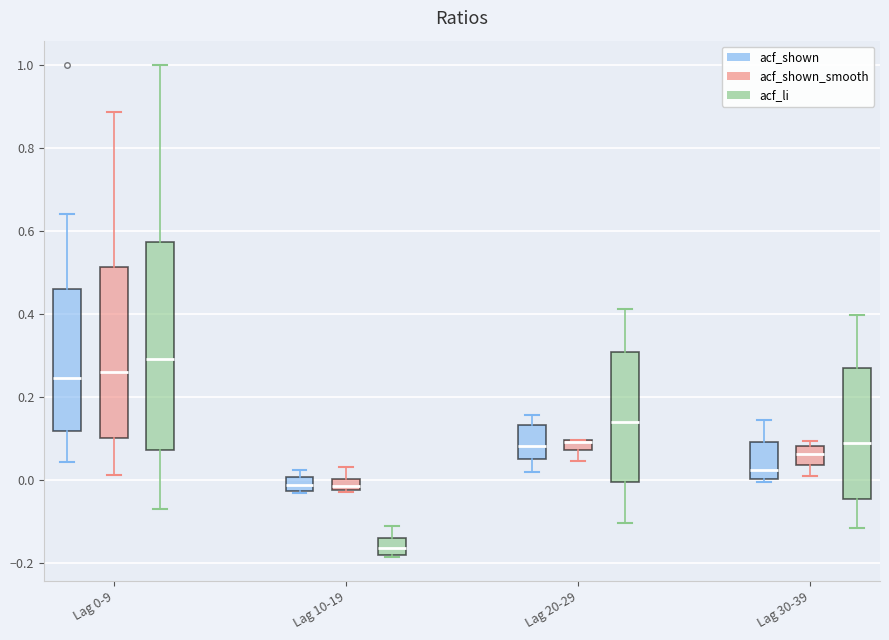

Comparing the boxes themselves (not the whiskers), which one is the tallest?

Lag 0-9 (acf_li)